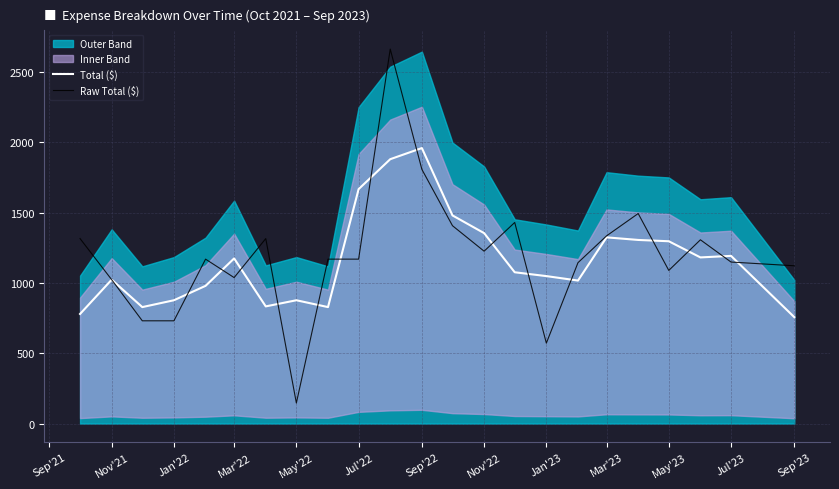

What is the maximum value for Raw Total ($)?

2661.3